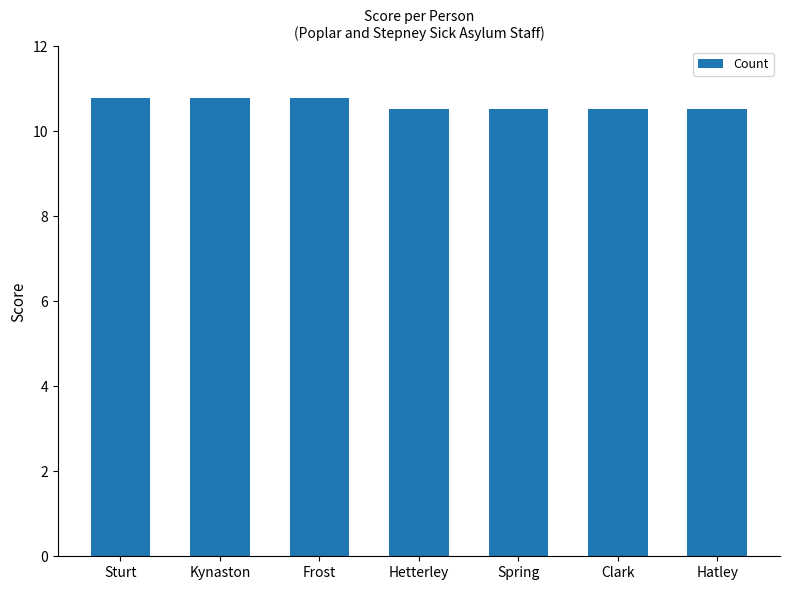

What is the value of the 2nd bar from the left?

10.8